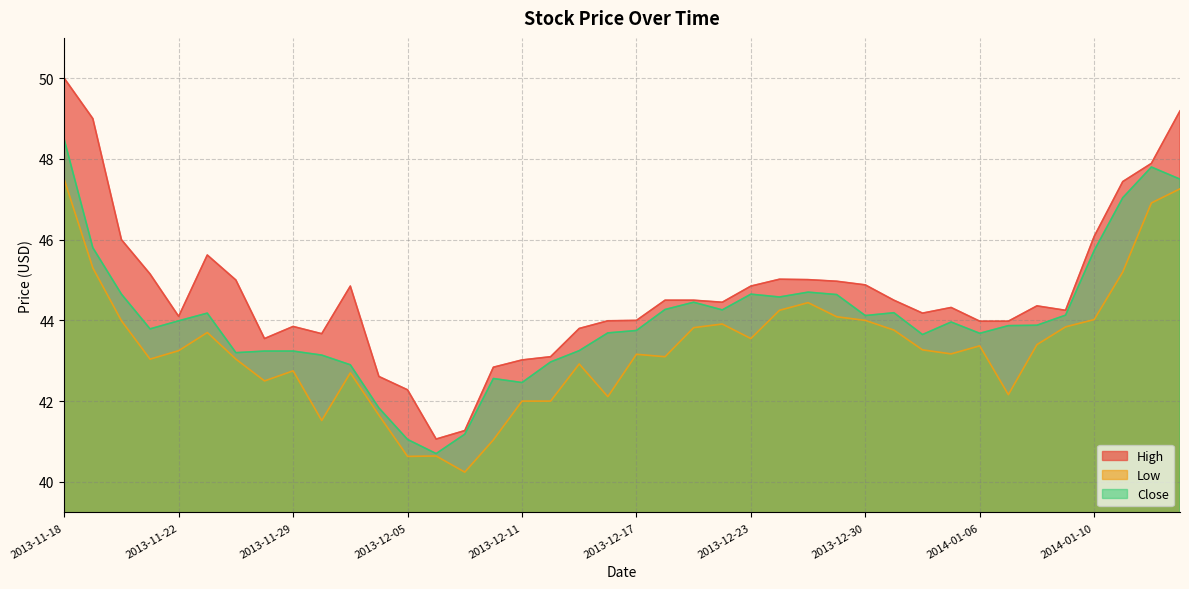

How many series are shown in this chart?

3